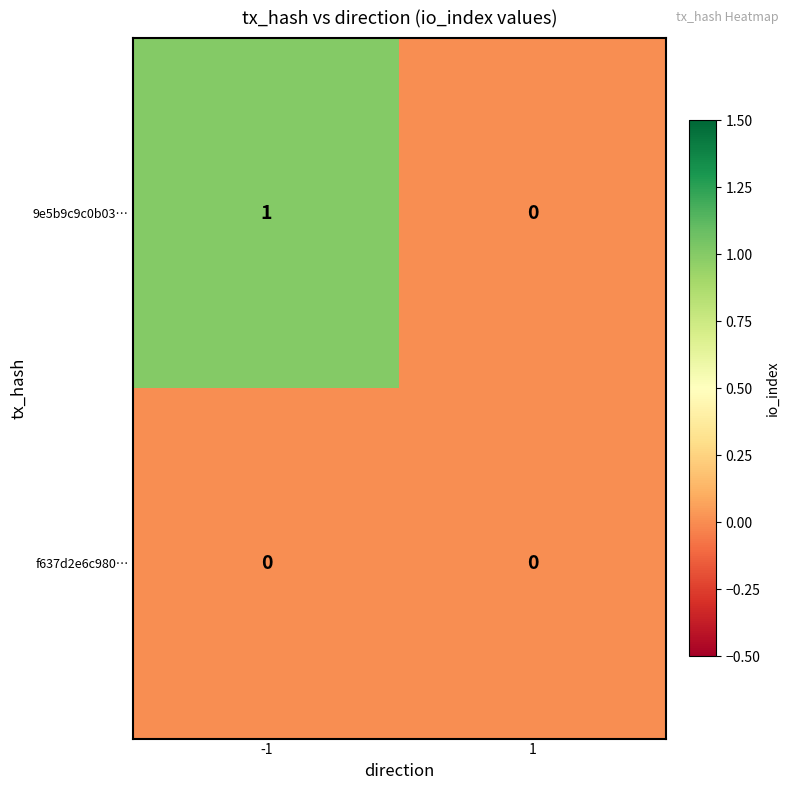

The 9e5b9c9c0b03… series shows 2 at -1. True or false?

False